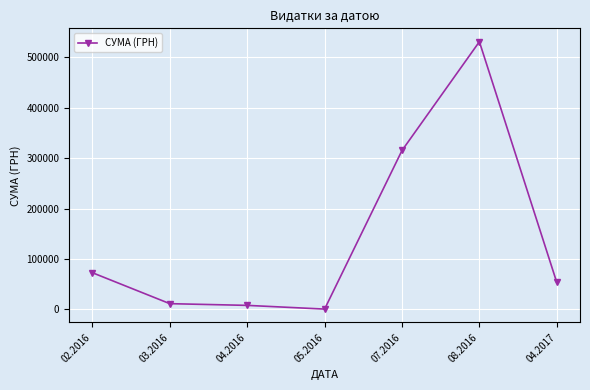

What is the greatest value displayed?

530747.0